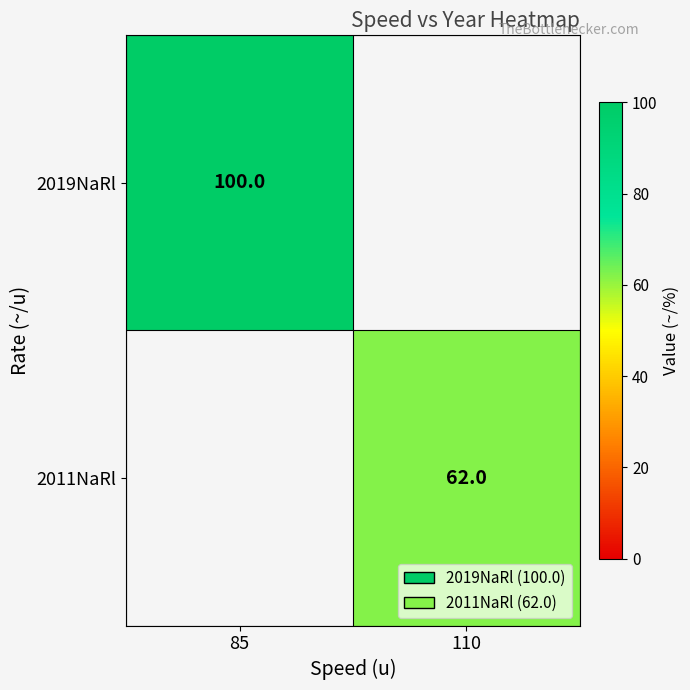

What is the maximum value shown in the chart?

100.0